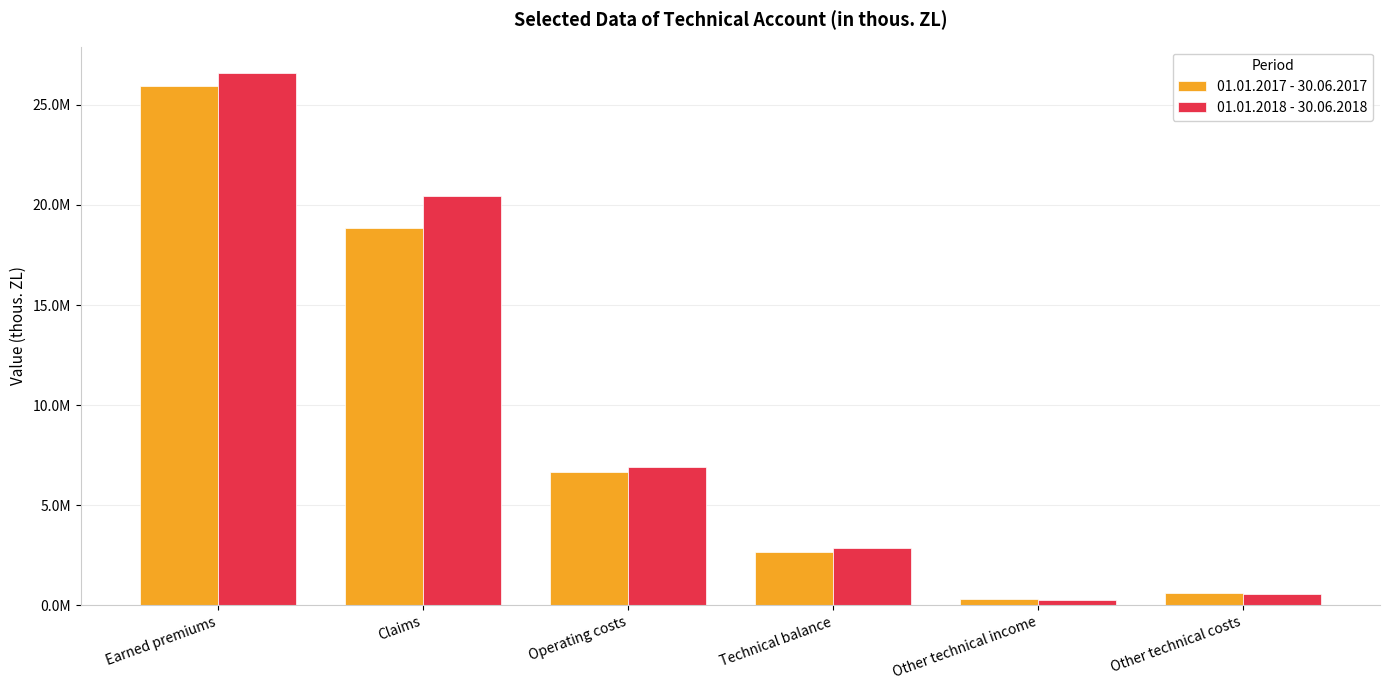

Reading left to right, list all the values displayed in this chart.

01.01.2017 - 30.06.2017: 25965902.6	18830092.3	6677917.2	2649957.3	308876.8	592551.6
01.01.2018 - 30.06.2018: 26579117.4	20465137.6	6927785.5	2840151.7	257617.1	562035.8